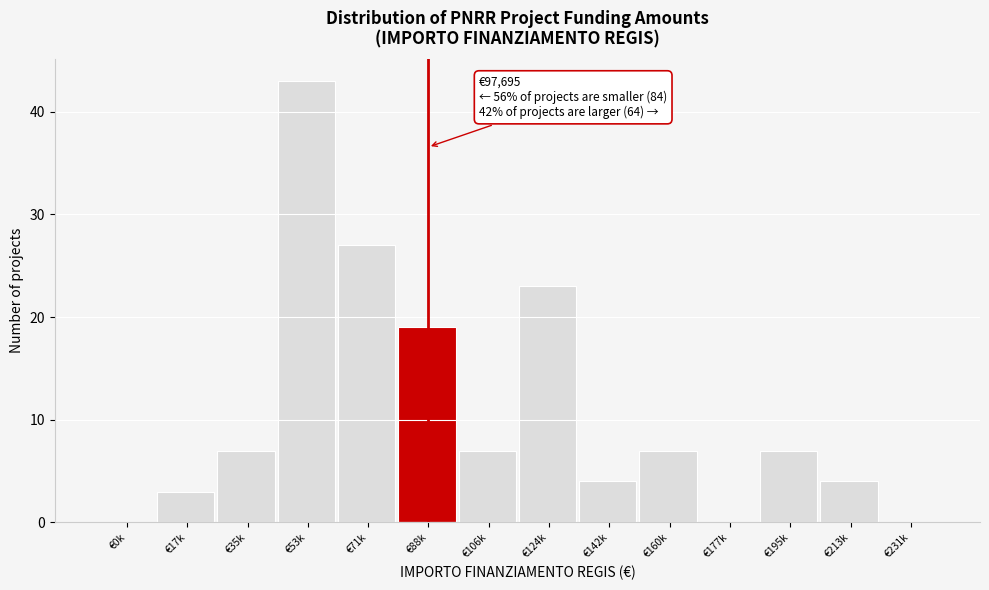

Is it true that the value at €35k is 7?

True